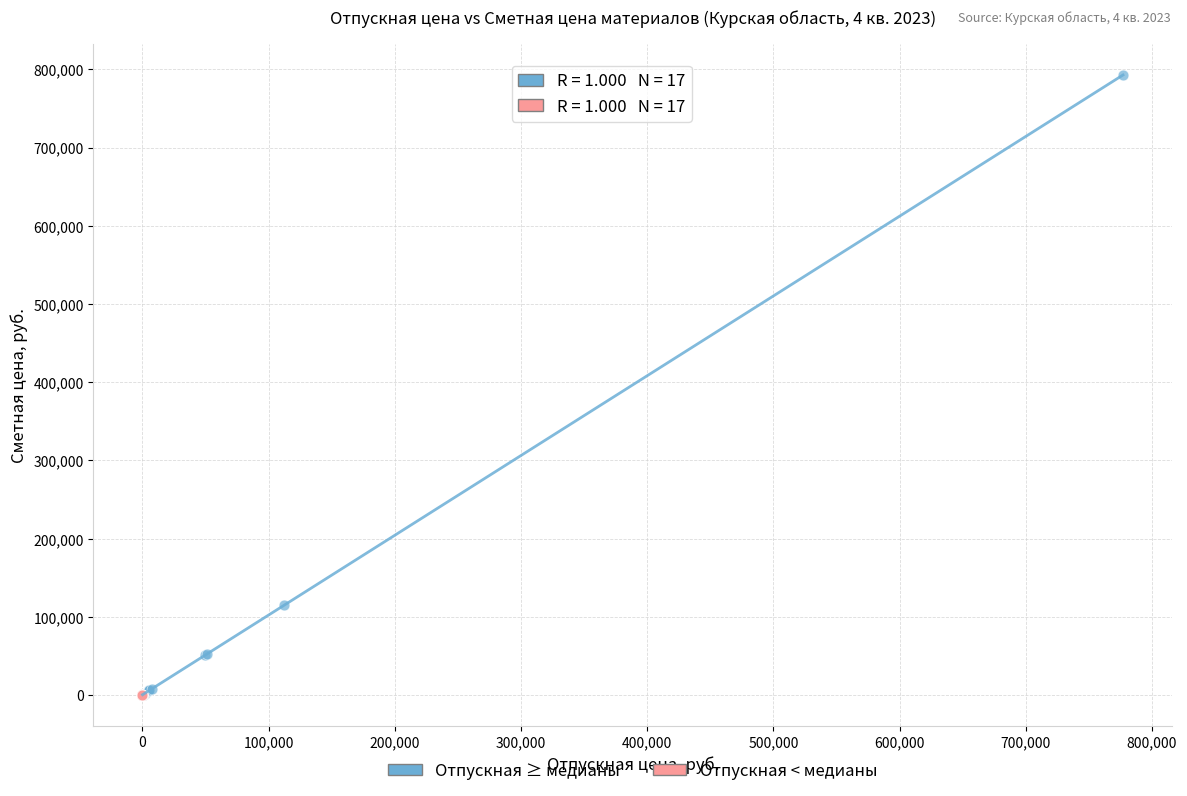

Which series reaches the maximum Y coordinate?

Отпускная ≥ медианы